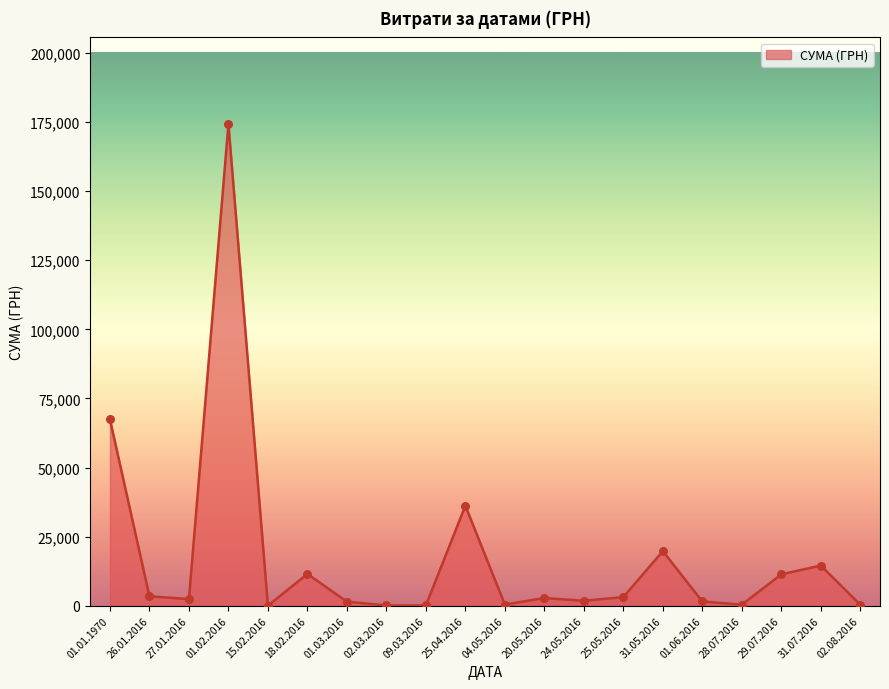

What is the difference between the maximum and minimum values?

174243.6